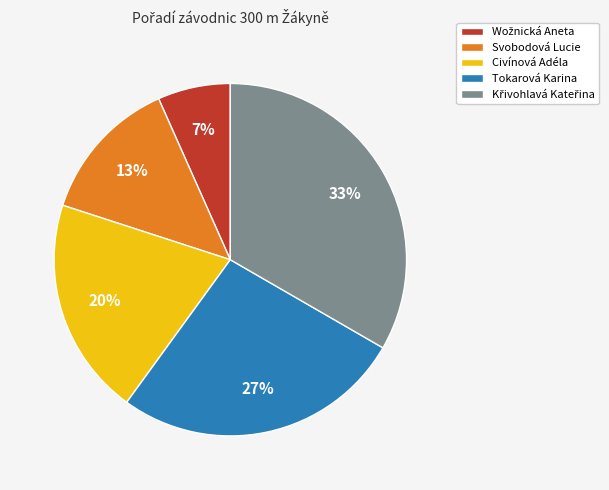

What percentage is the Tokarová Karina slice, to the nearest percent?

27%